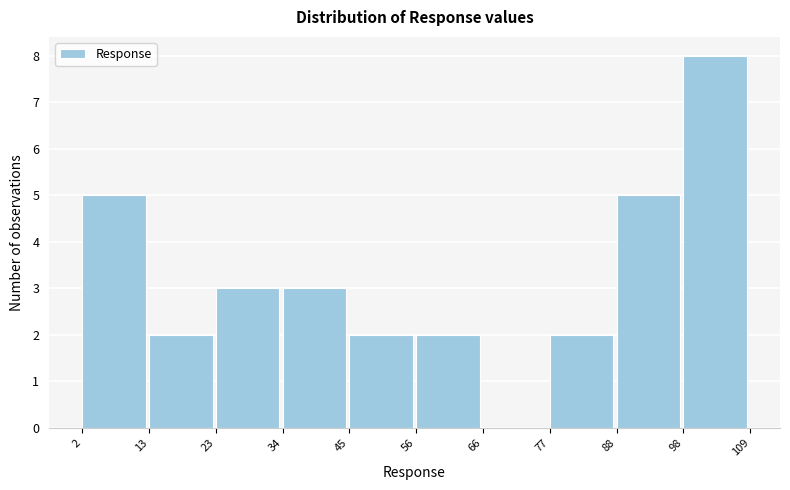

Reading left to right, transcribe this chart: for each bar, give the range it covers on the x-axis and its height. The values are not printed on the chart, so give them approximately, as read against the axis.

2 to 13: 5
13 to 23: 2
23 to 34: 3
34 to 45: 3
45 to 56: 2
56 to 66: 2
66 to 77: 0
77 to 88: 2
88 to 98: 5
98 to 109: 8